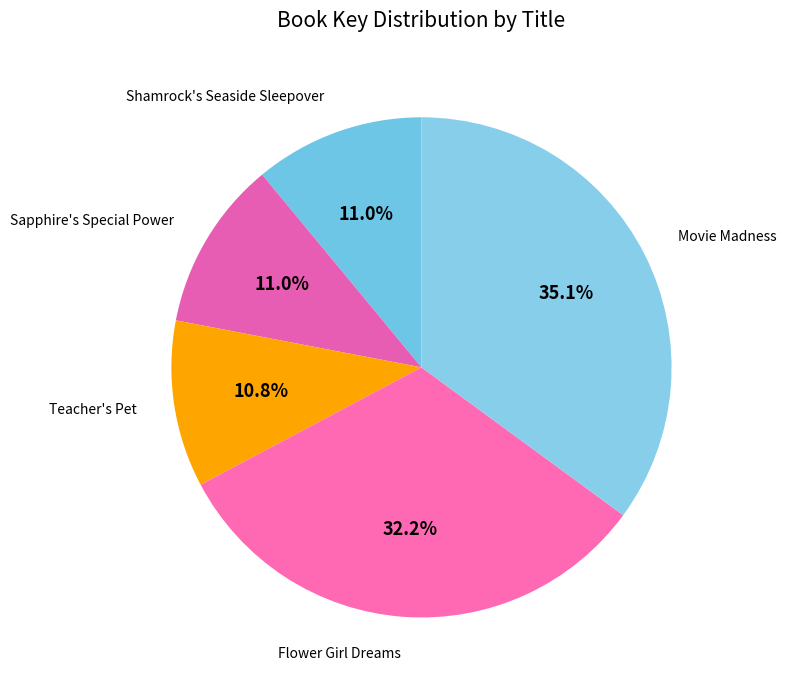

To the nearest percent, what is the average slice percentage?

20%